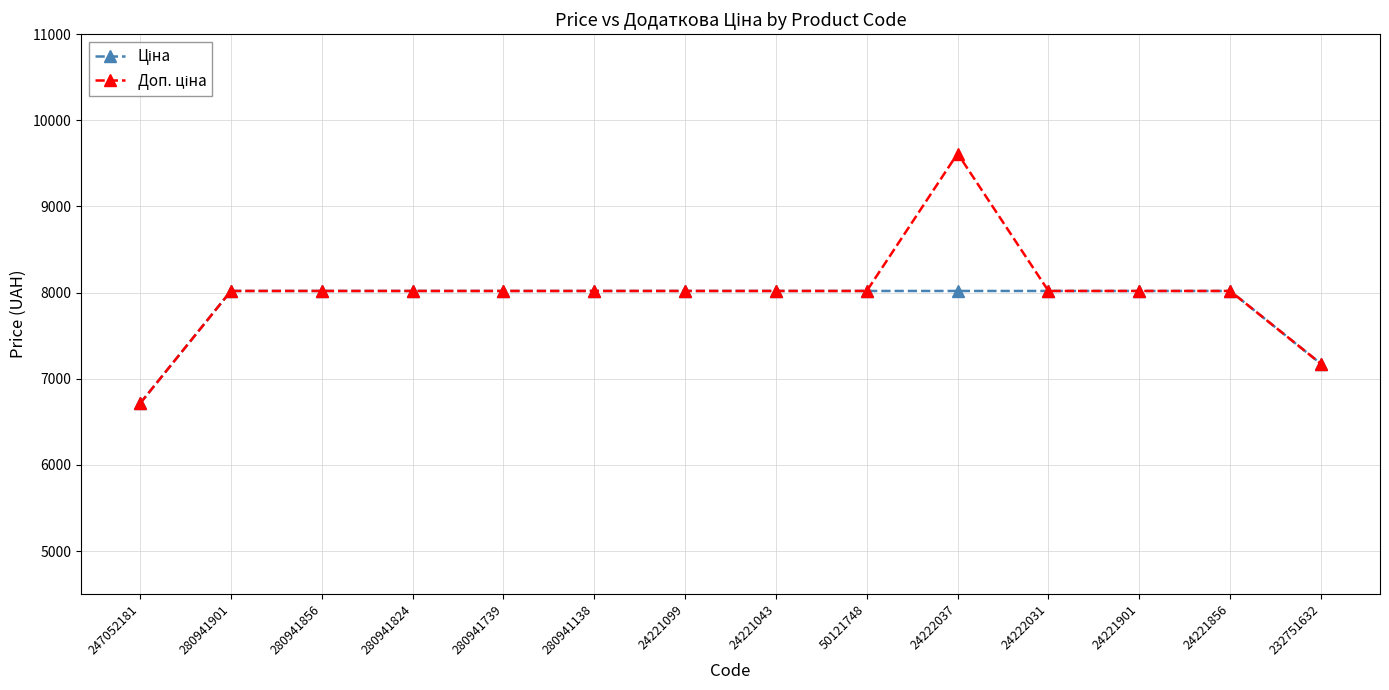

How many series are shown in this chart?

2